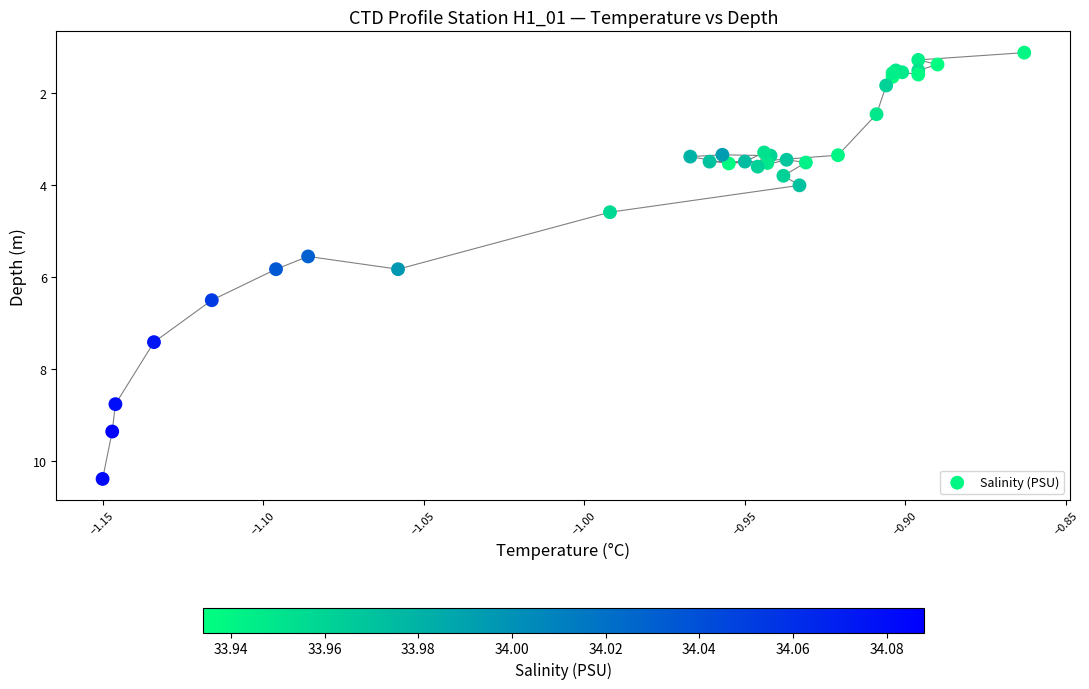

What Y value in the scatter plot is closest to 5?

4.6